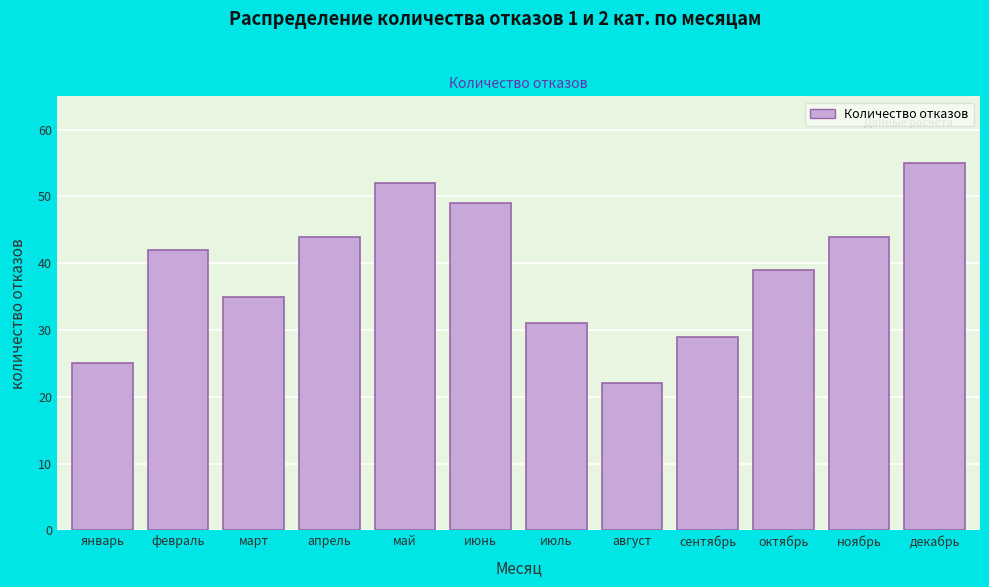

Reading left to right, transcribe all the data shown in this chart.

25	42	35	44	52	49	31	22	29	39	44	55